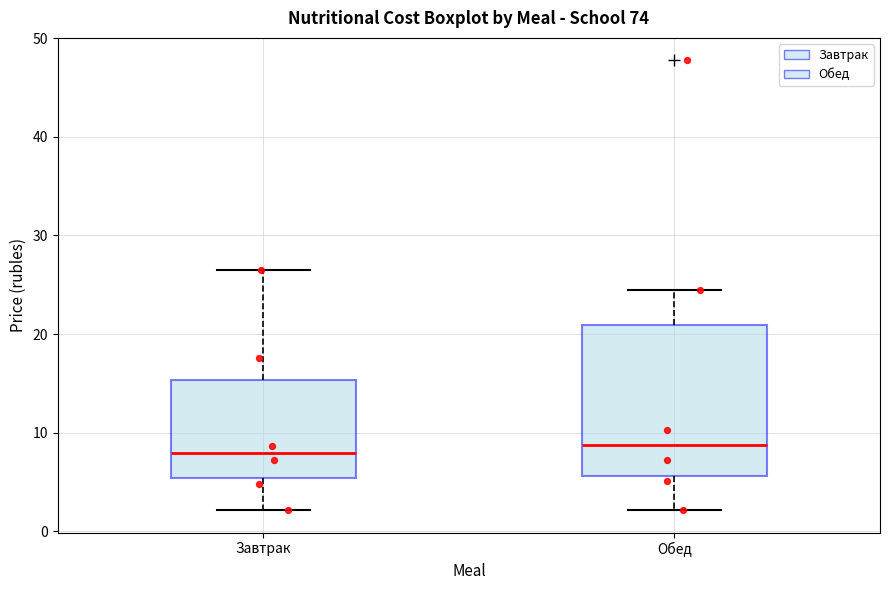

Where does the lower whisker of the box for Завтрак end on the y-axis? The values are not printed on the chart, so give them approximately, as read against the axis.

2